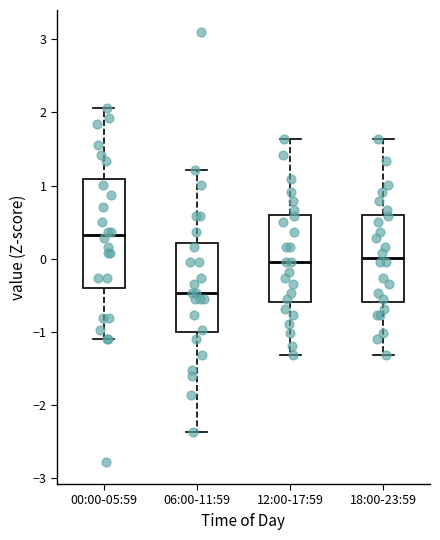

Reading left to right, read every box against the y-axis: the position of its median line, the range the box covers, and the ends of its whiskers. The values are not printed on the chart, so give them approximately, as read against the axis.

00:00-05:59: median 0.3, box -0.4 to 1.1, whiskers -1.1 to 2.1
06:00-11:59: median -0.5, box -1.0 to 0.2, whiskers -2.4 to 1.2
12:00-17:59: median -0.1, box -0.6 to 0.6, whiskers -1.3 to 1.6
18:00-23:59: median 0.0, box -0.6 to 0.6, whiskers -1.3 to 1.6